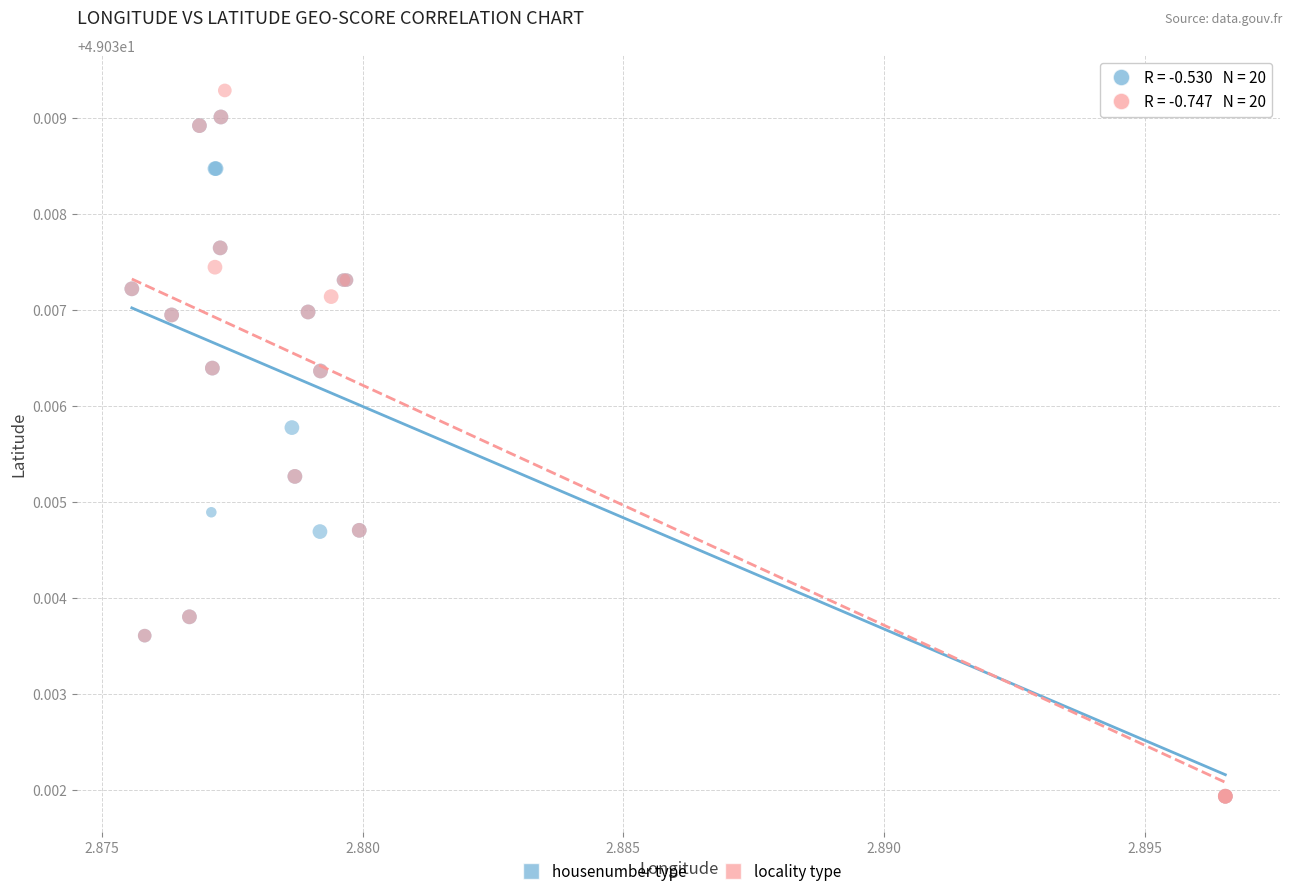

Which series has the widest spread of Y values?

locality type